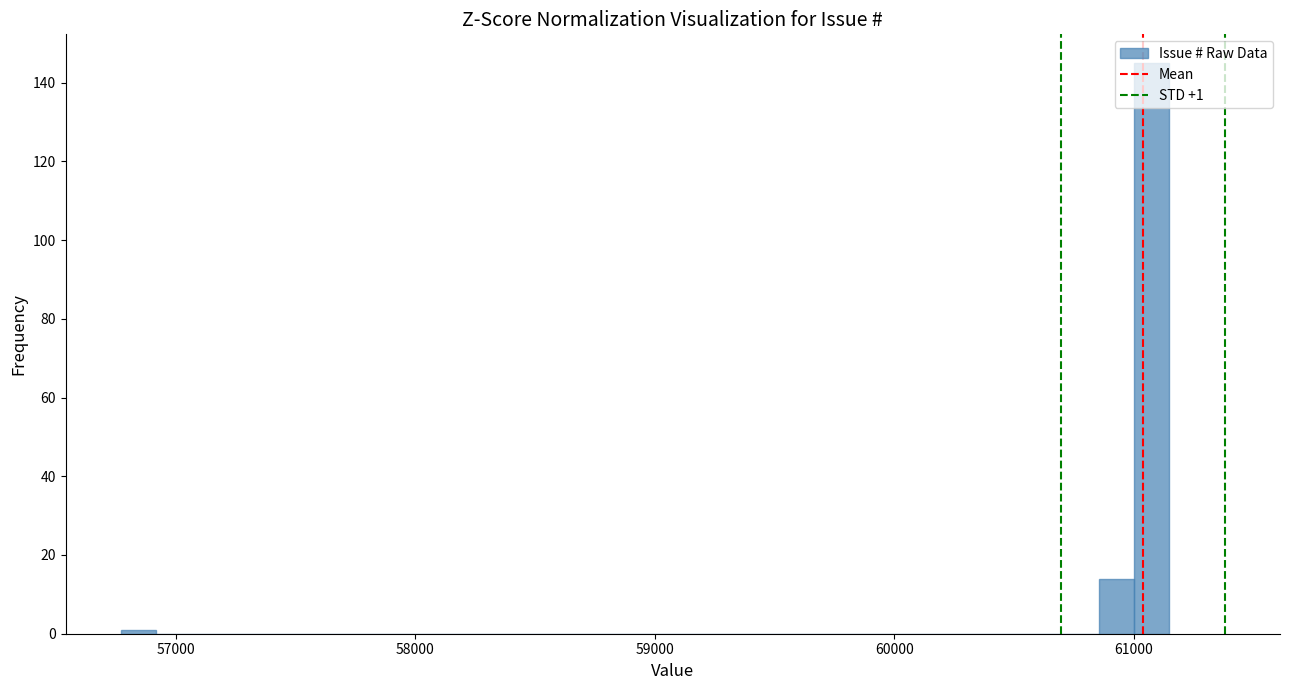

Around what value on the x-axis is the tallest bar? Give the approximate position of its centre, as read against the axis.

61100